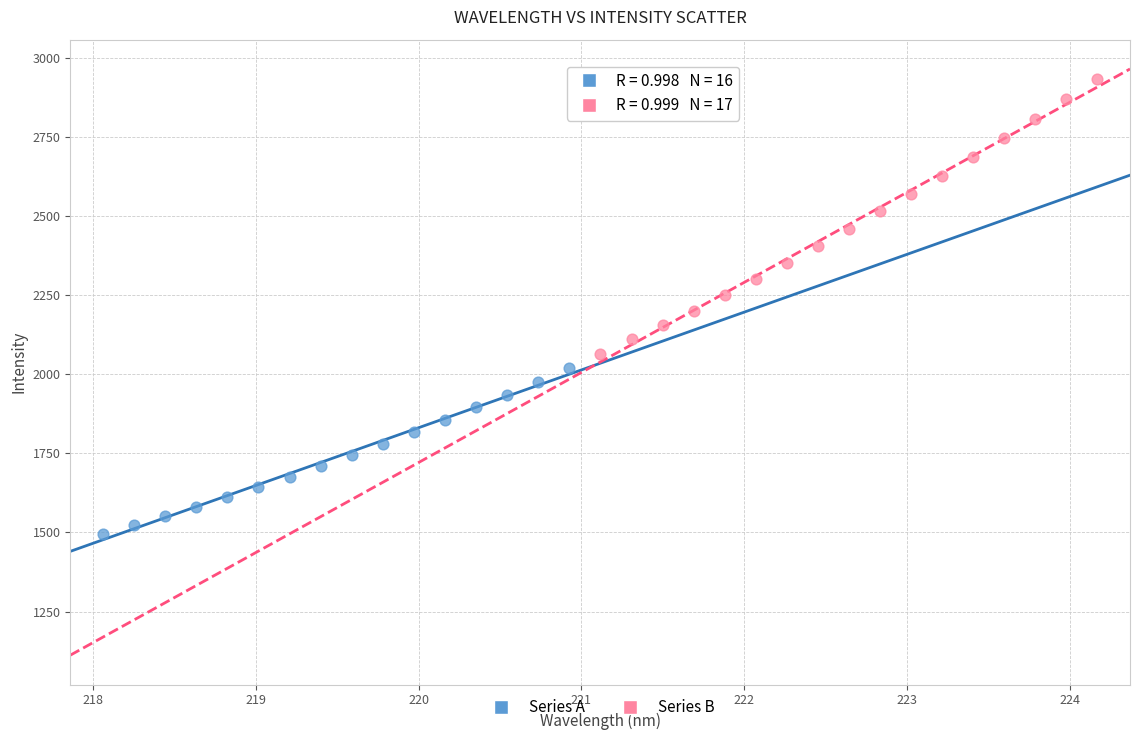

Which series contains the lowest Y value?

Series A